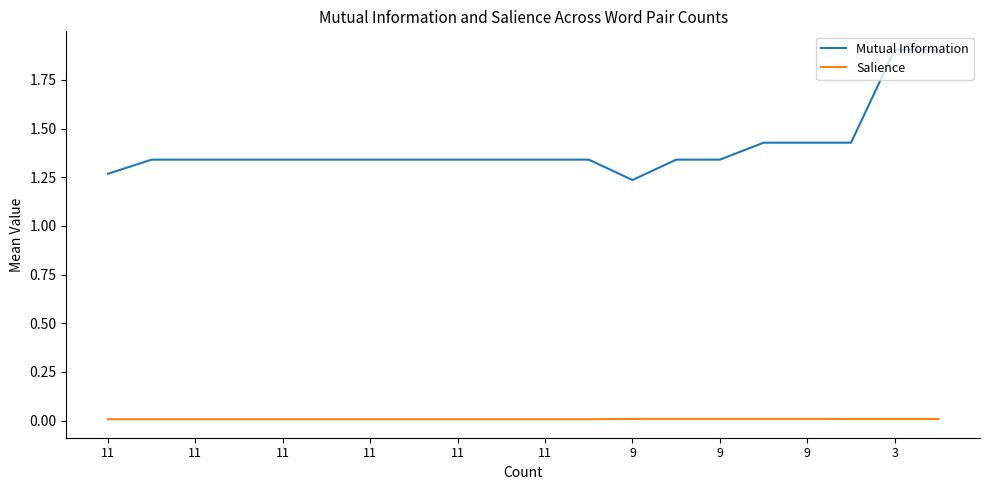

Which series has the largest range (max minus min)?

Mutual Information